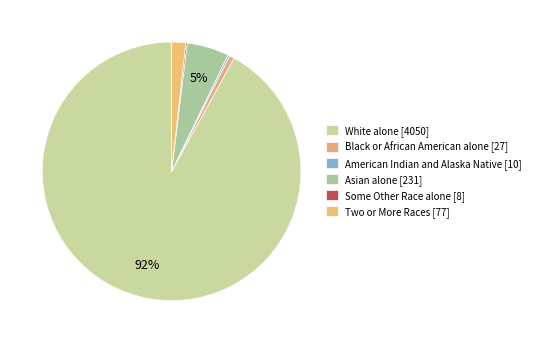

How many slices are in this pie chart?

6